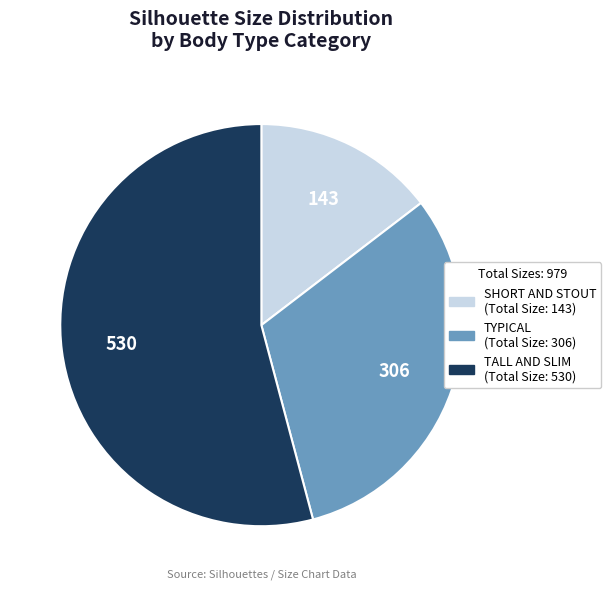

Does any single category account for the majority?

Yes